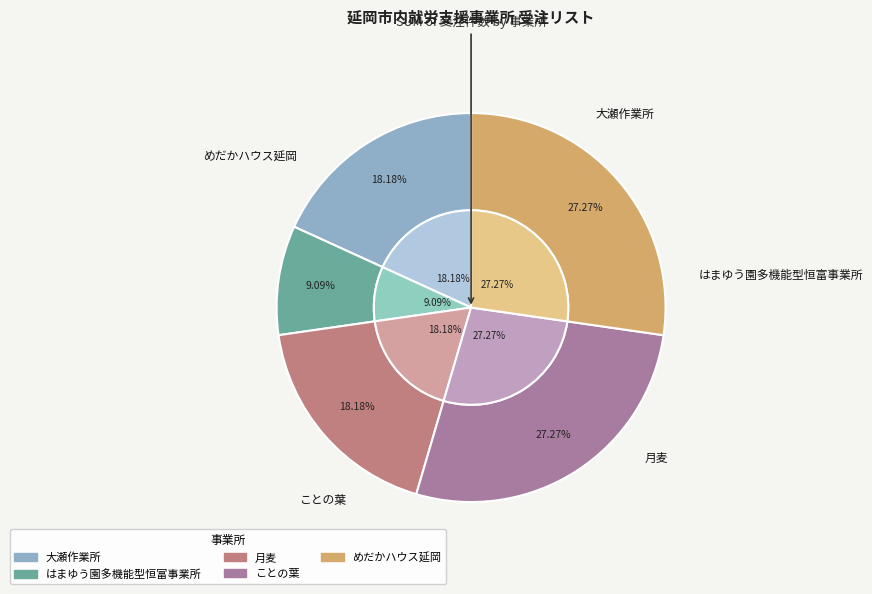

Does 月麦 account for over 50% of the chart?

No